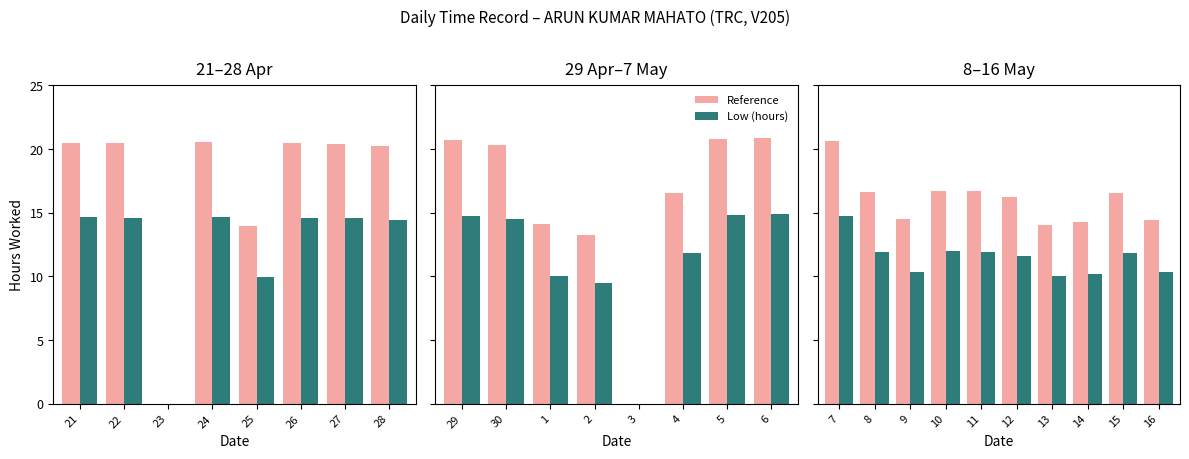

Rank the series at 11 from highest to lowest value.

Reference, Low (hours)